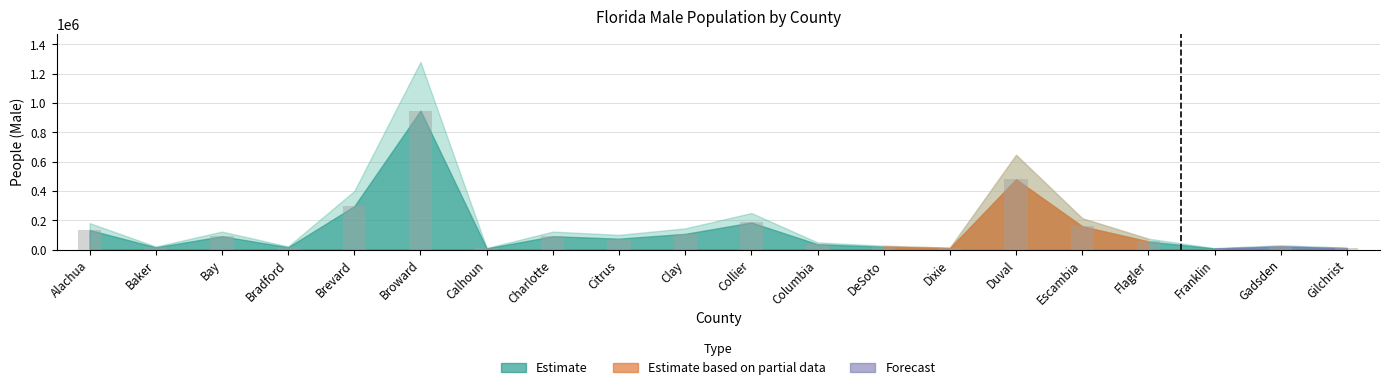

At which category does the chart reach its peak across all series?

Broward